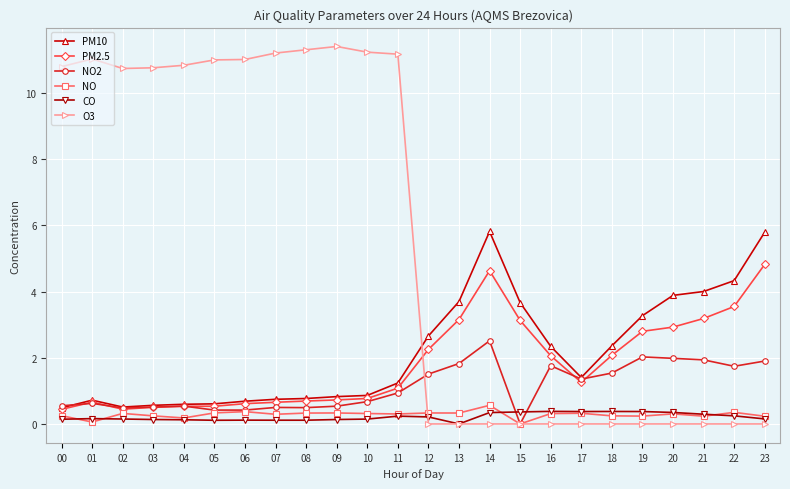

After their last crossing, which series has the higher values: O3 or PM2.5?

PM2.5